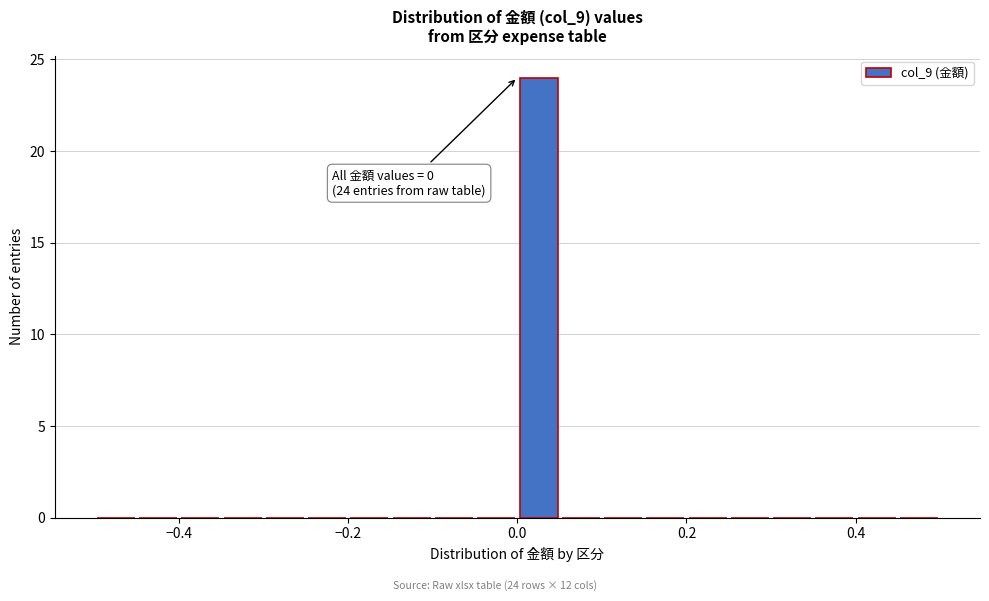

Read against the x-axis, roughly where is the centre of the tallest bar?

0.02